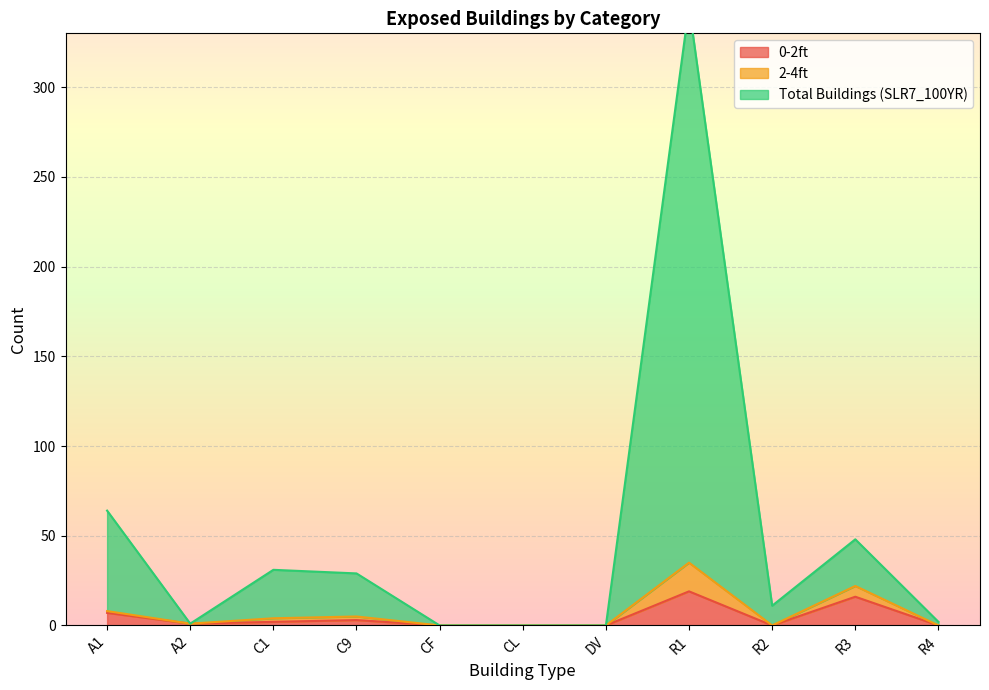

At which category does 0-2ft reach its first local valley?

A2